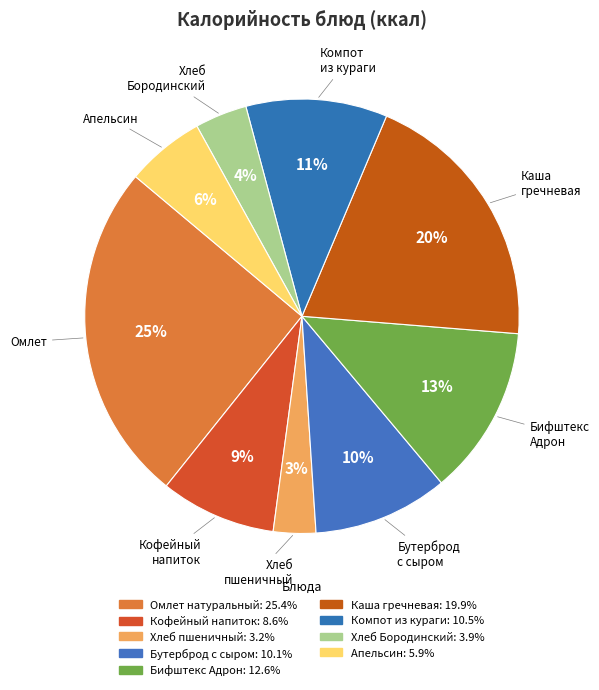

What is the ratio of the value at Каша гречневая to the value at Компот из кураги?

1.9